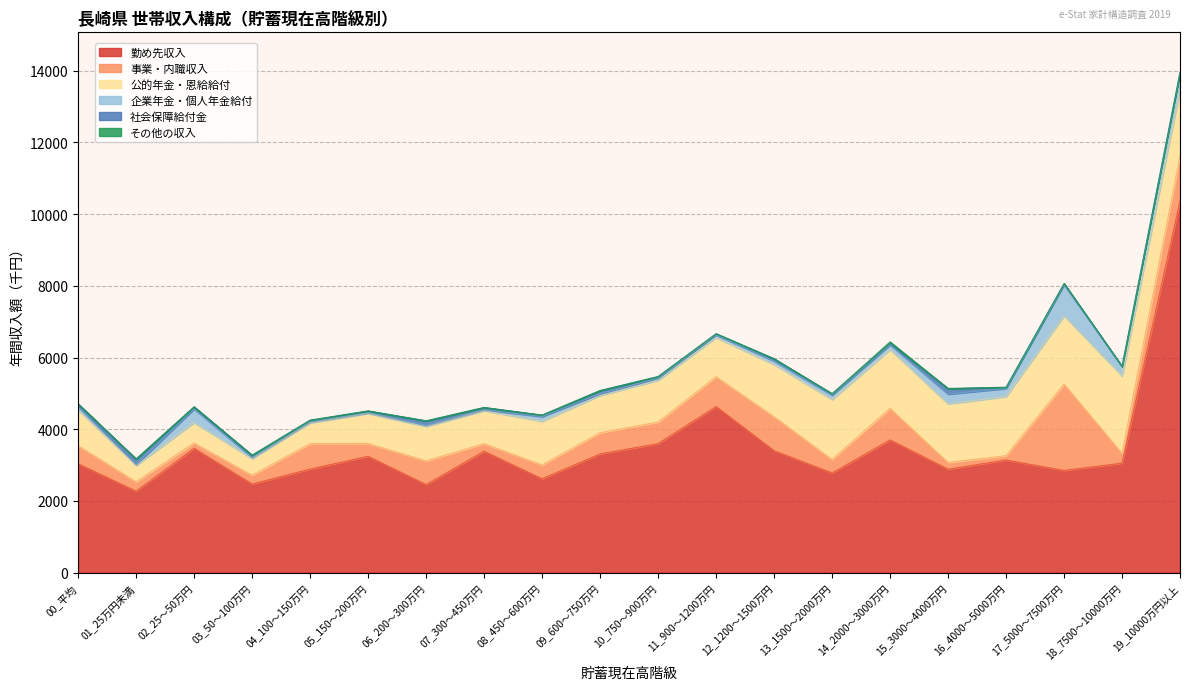

What position from the right is 00_平均?

20